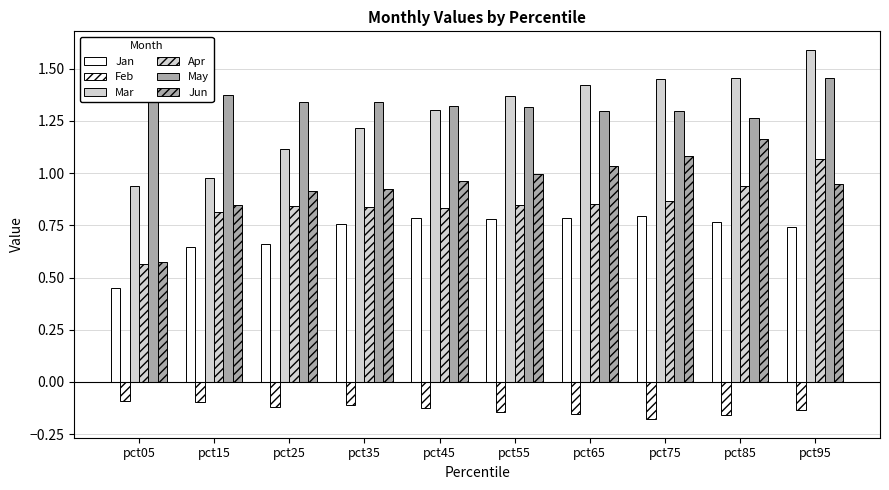

Count the number of data series in this chart.

6